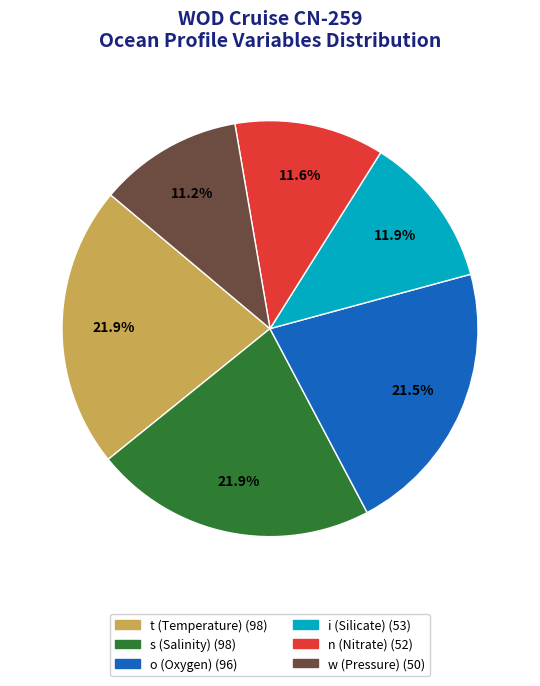

Is there a majority slice in this chart?

No